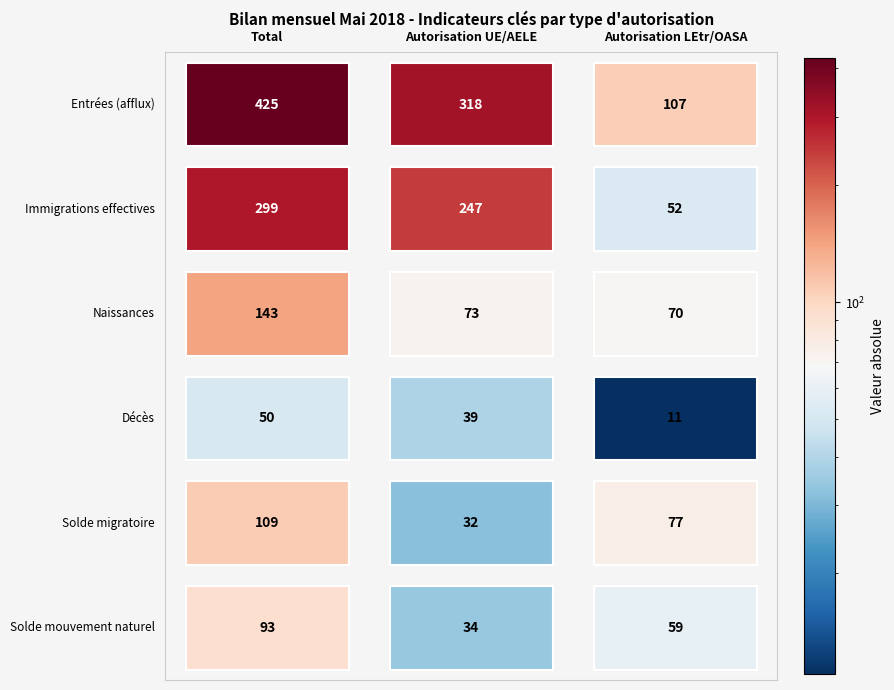

What is the difference between the second highest and minimum values in the Solde migratoire series?

45